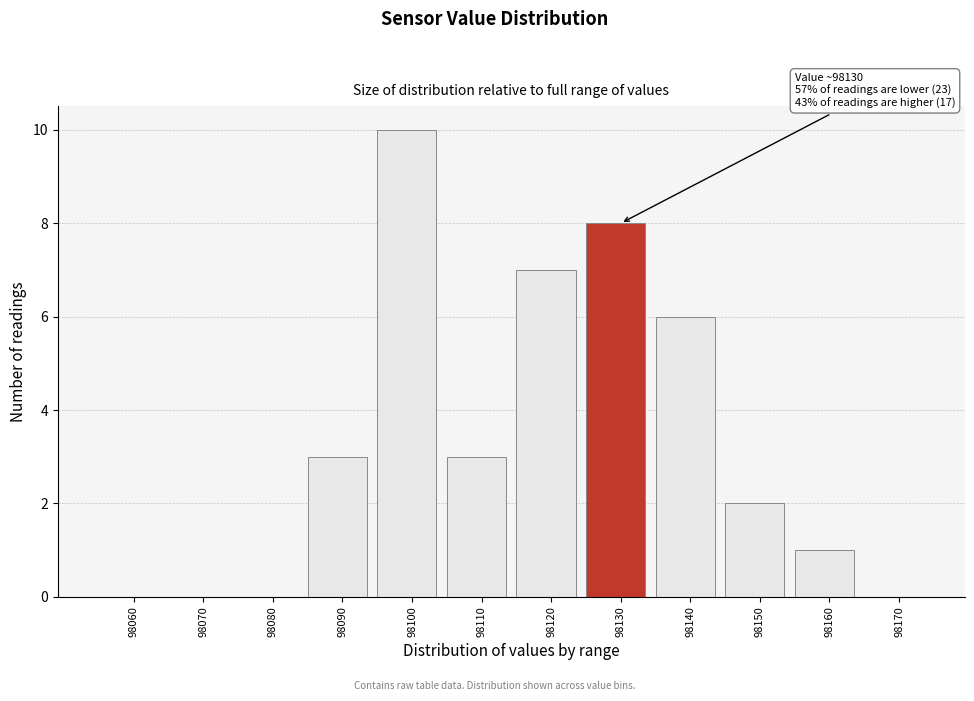

Reading right to left, what are all the values shown in this chart?

98170=0	98160=1	98150=2	98140=6	98130=8	98120=7	98110=3	98100=10	98090=3	98080=0	98070=0	98060=0